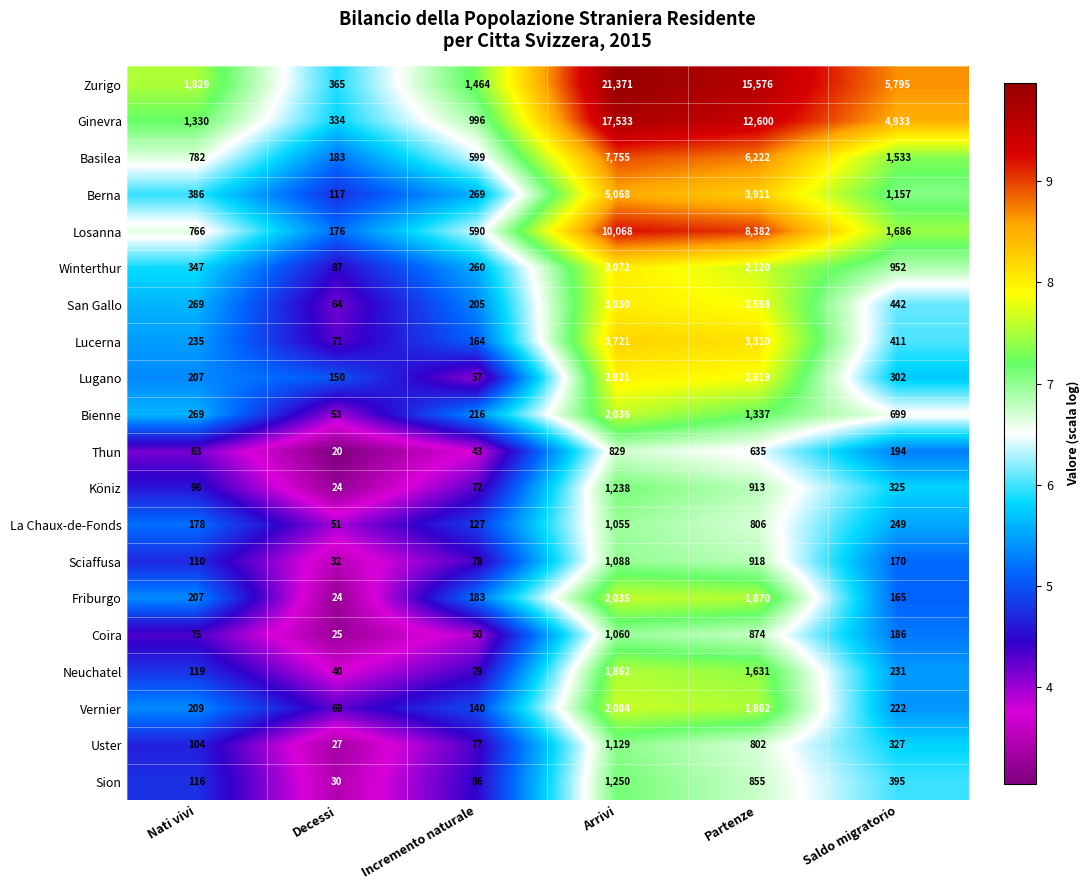

What is the total value across all series at Saldo migratorio?

20374